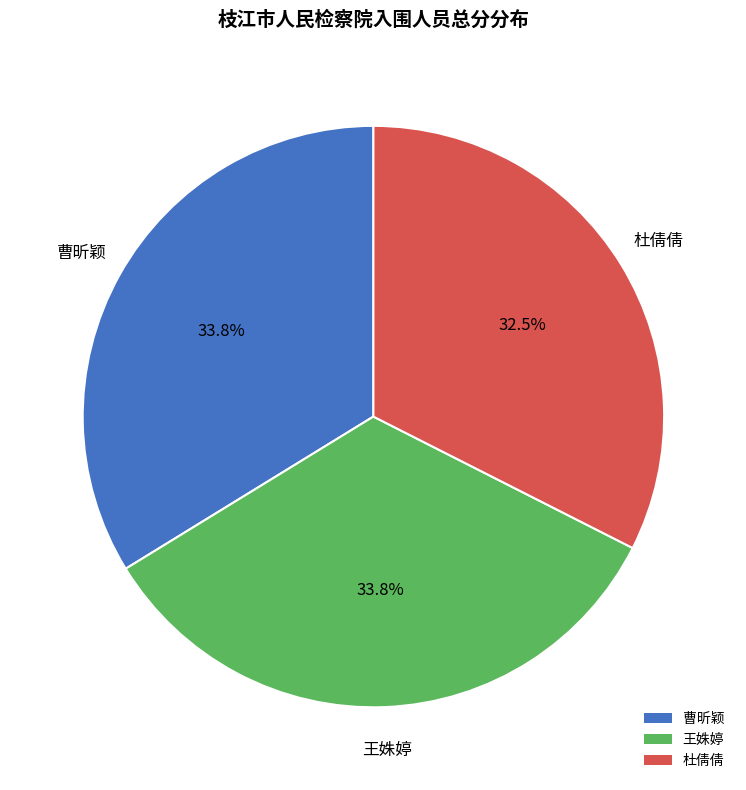

True or false: 杜倩倩 accounts for 25% of the total.

False